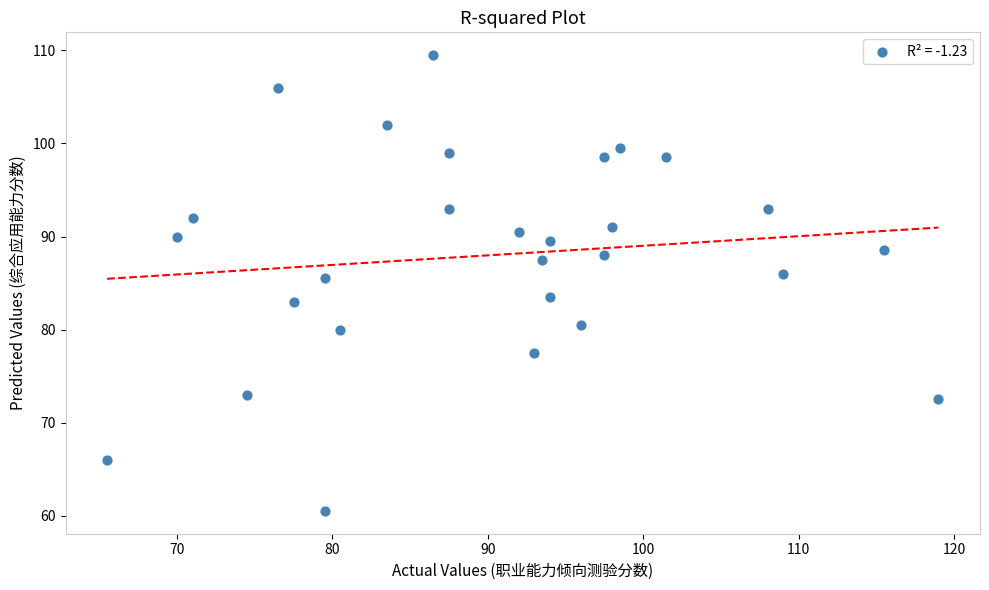

What is the range of Y values (max minus min)?

49.0